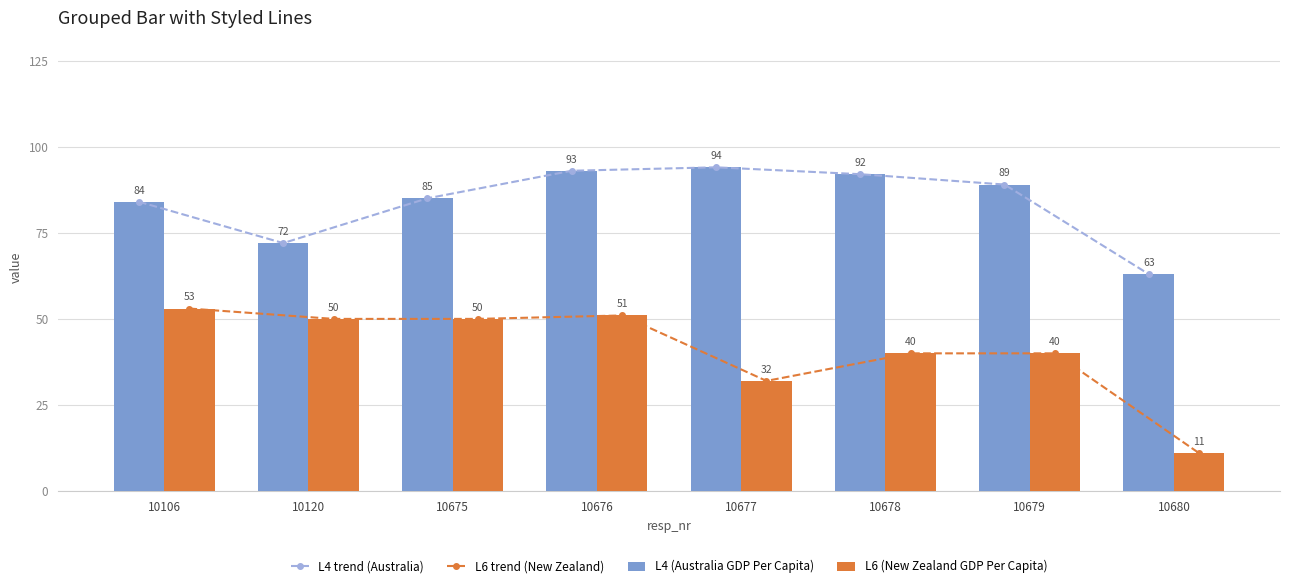

What is the value of the L4 (Australia GDP Per Capita) bar at the 6th from the left?

92